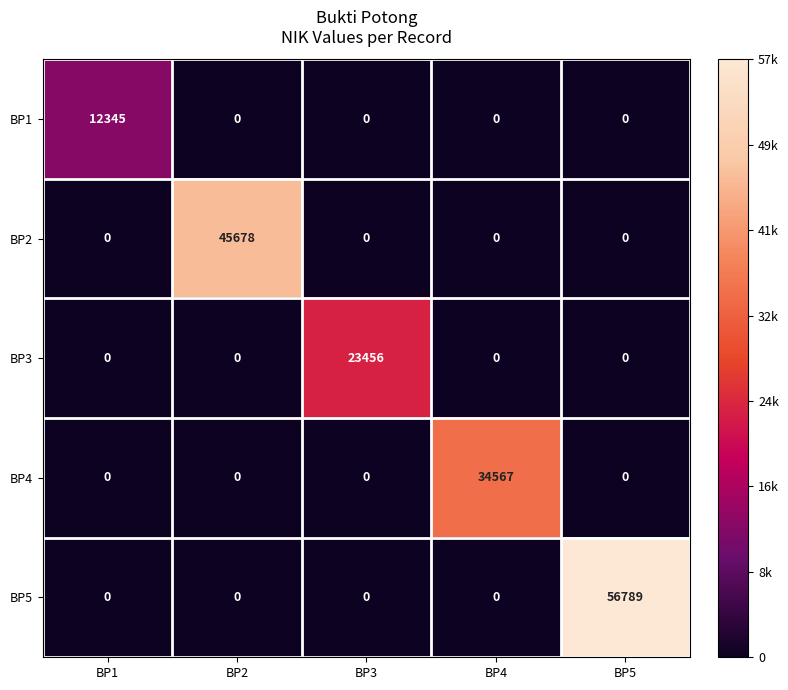

What is the difference between the maximum and second lowest values in the BP2 series?

45678